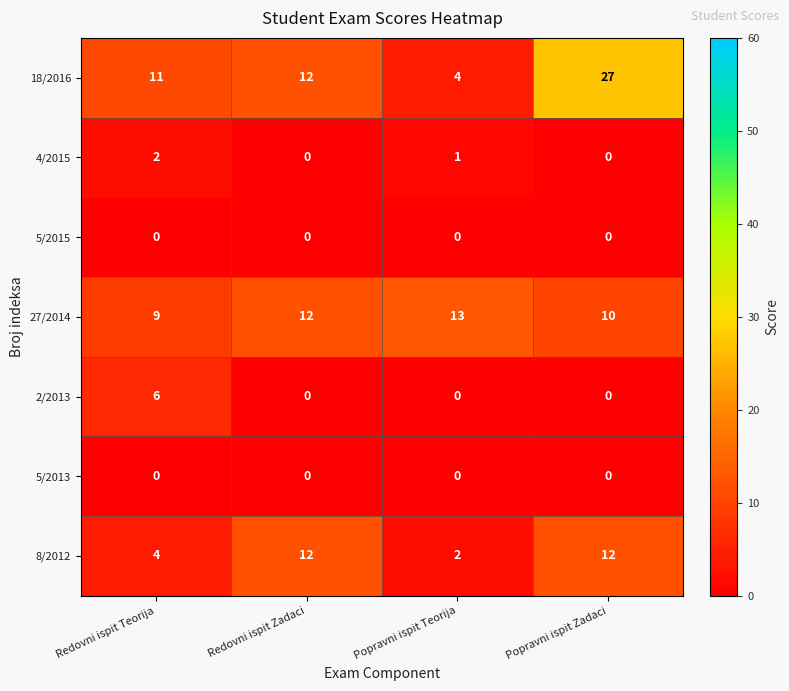

What is the total value across all series at Redovni ispit Zadaci?

36